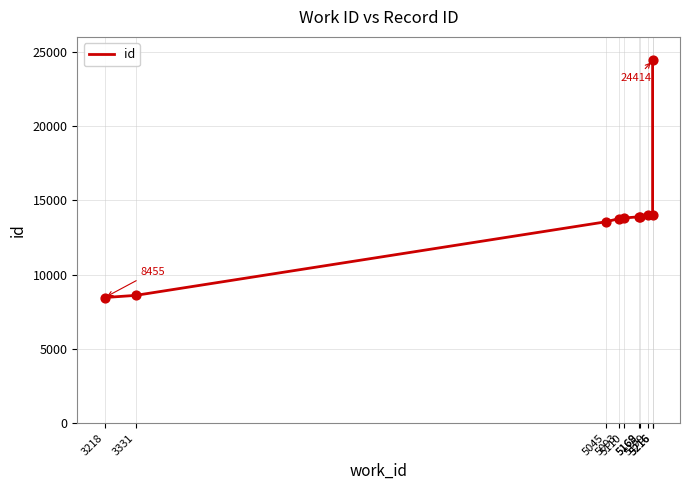

What is the ratio of the value at 3218 to the value at 3331?

1.0